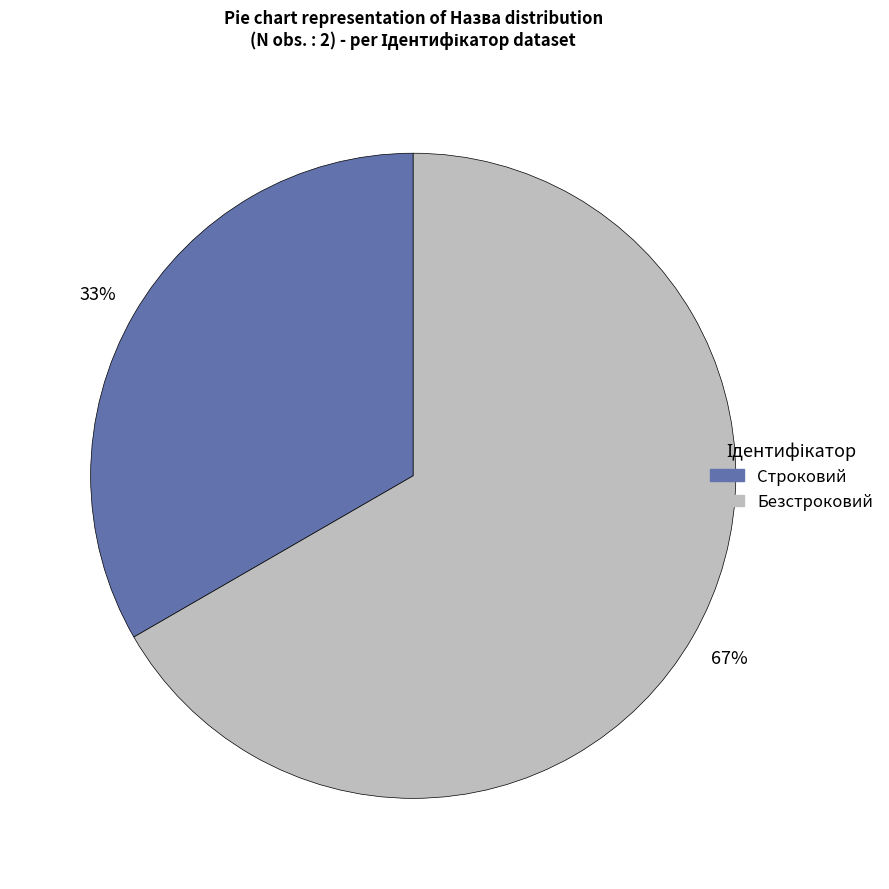

To the nearest percent, what is the average slice percentage?

50%